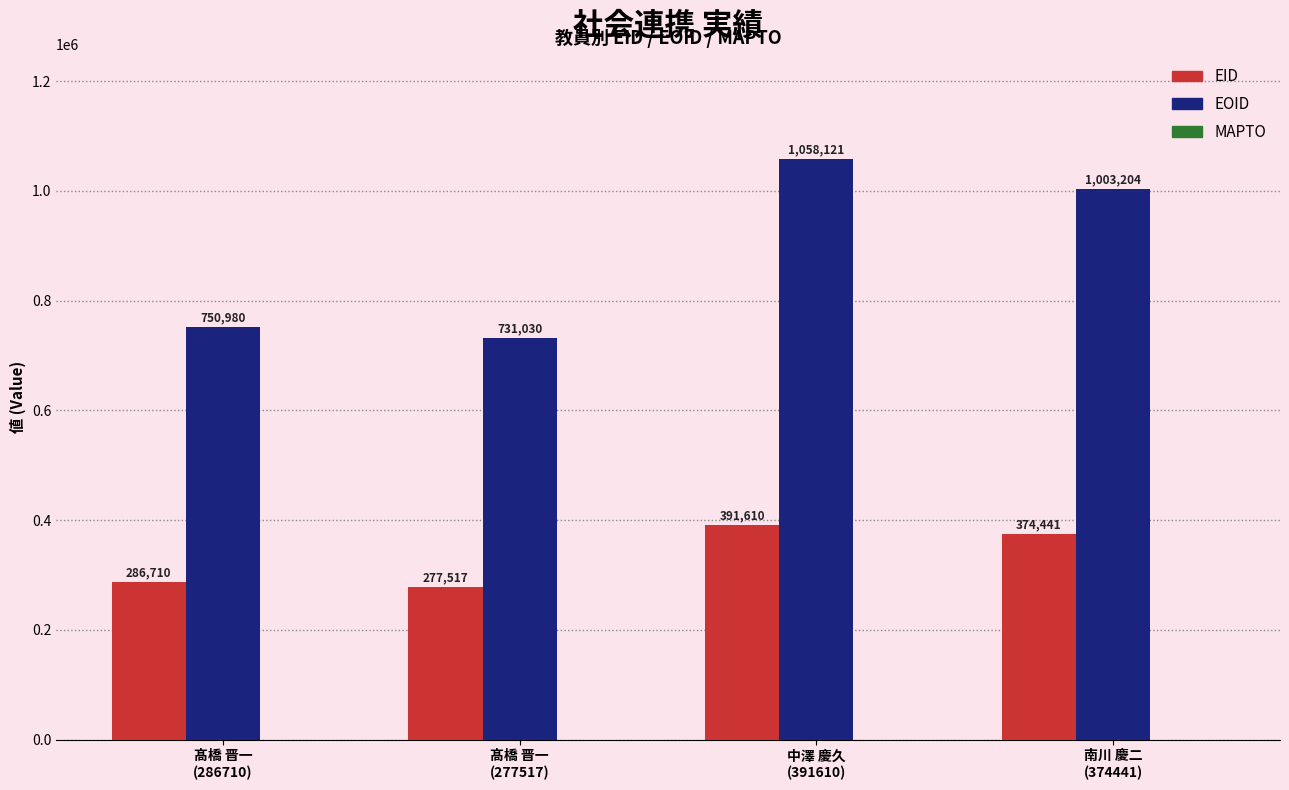

What is the value of the EOID bar at the 3rd from the left?

1058121